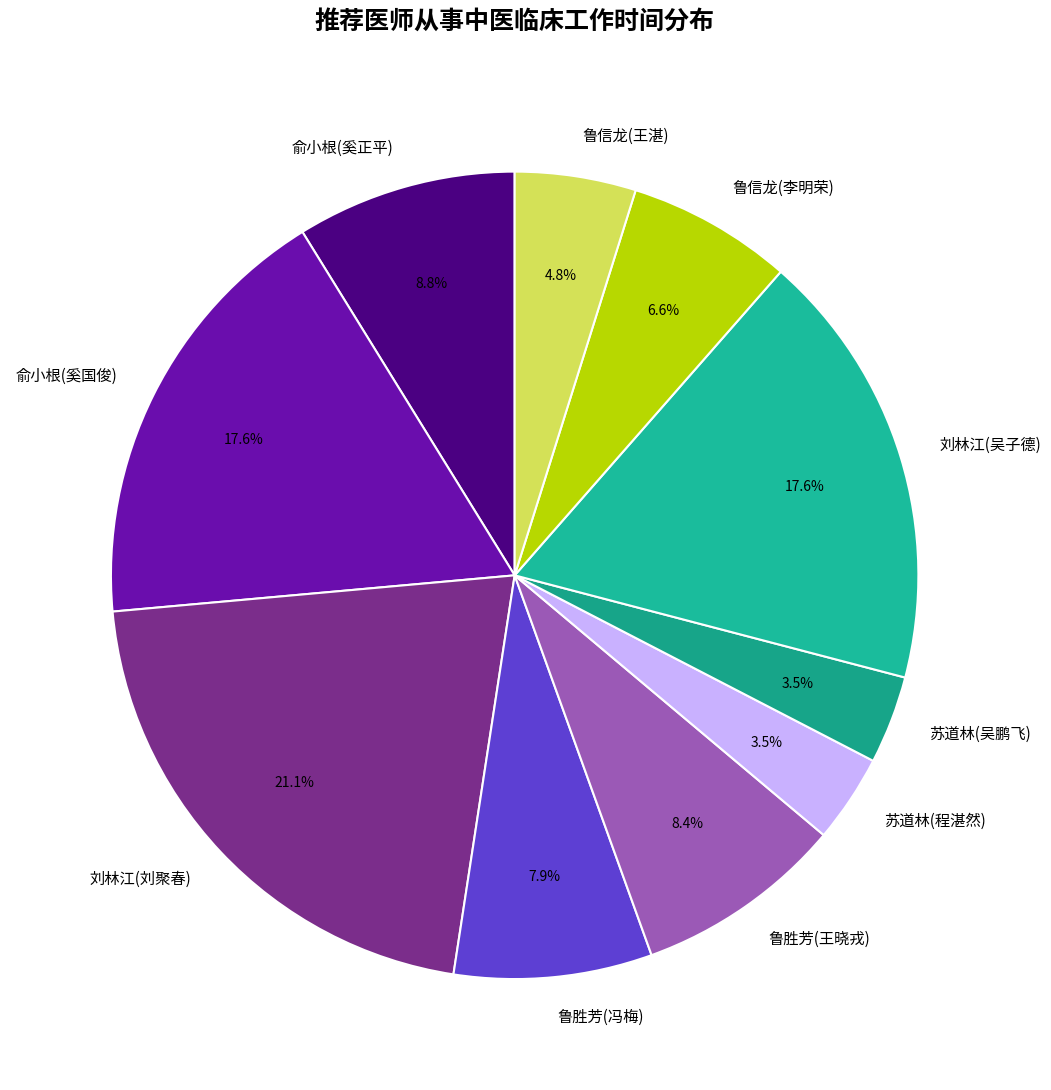

To the nearest percent, what is the difference between the largest and smallest slice percentages?

18%